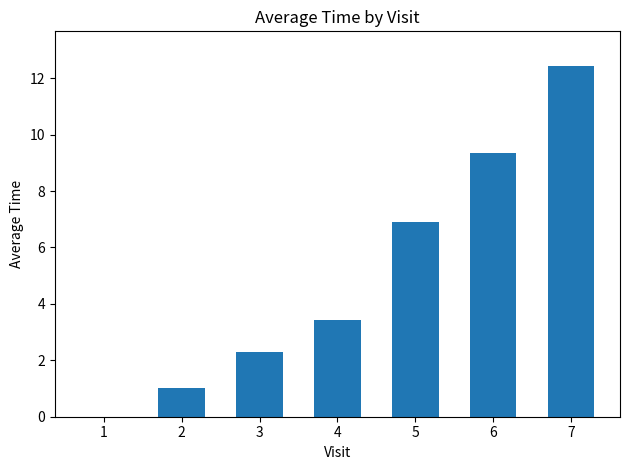

What is the change in value from 2 to 5?

+5.9